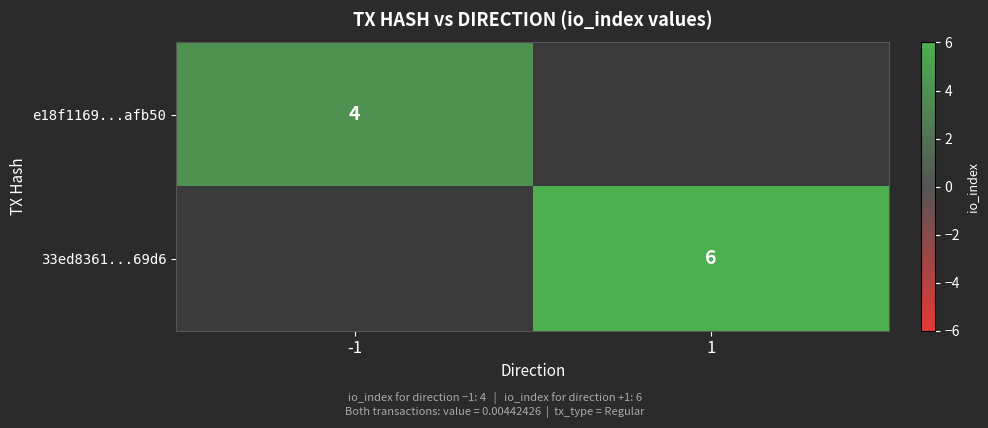

The e18f1169...afb50 series shows 4 at -1. True or false?

True